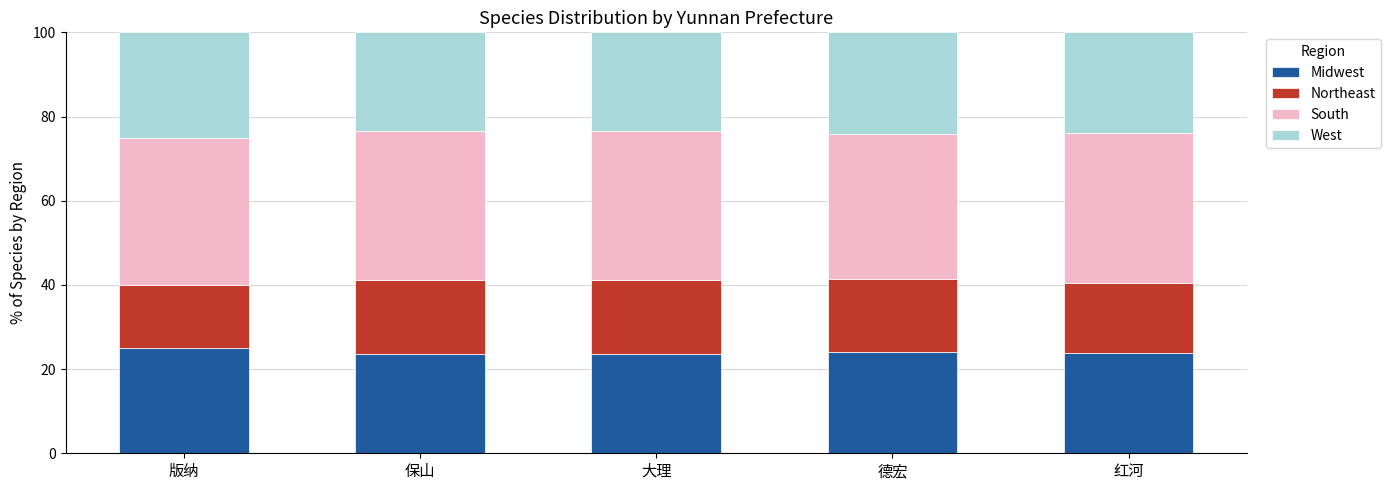

What is the total value across all series at 红河?

100.0